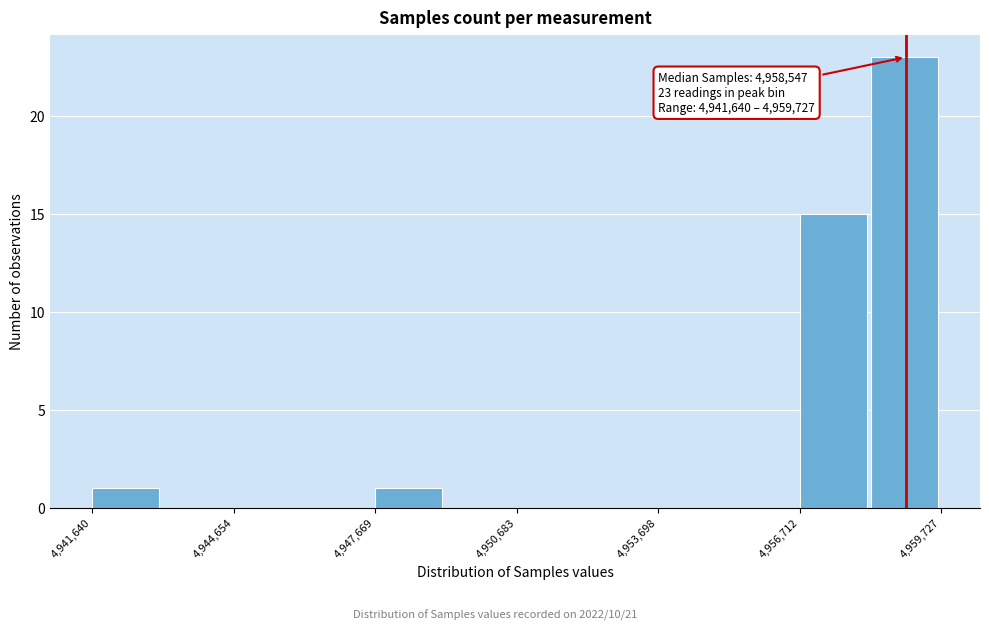

Read against the x-axis, roughly where is the centre of the tallest bar?

4959000